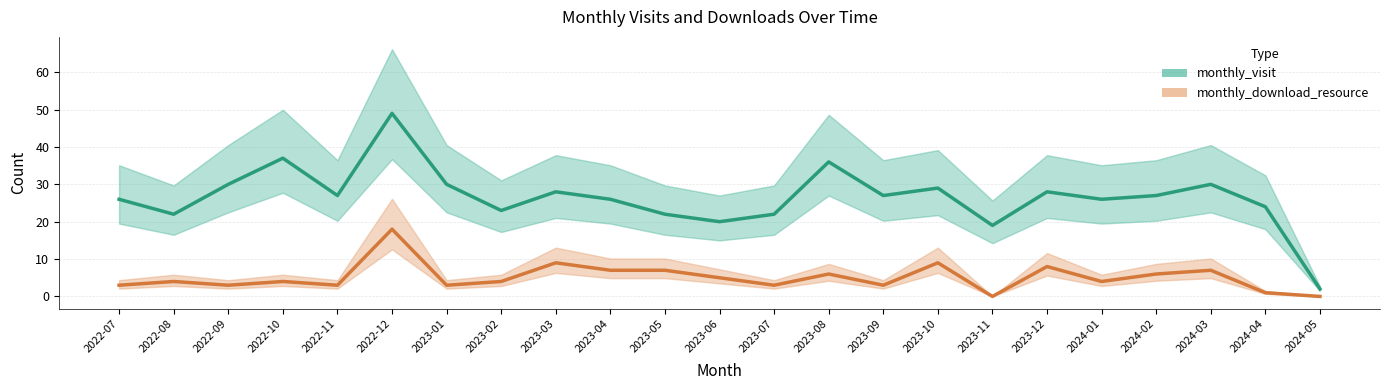

At how many categories does at least one series exceed 25?

15